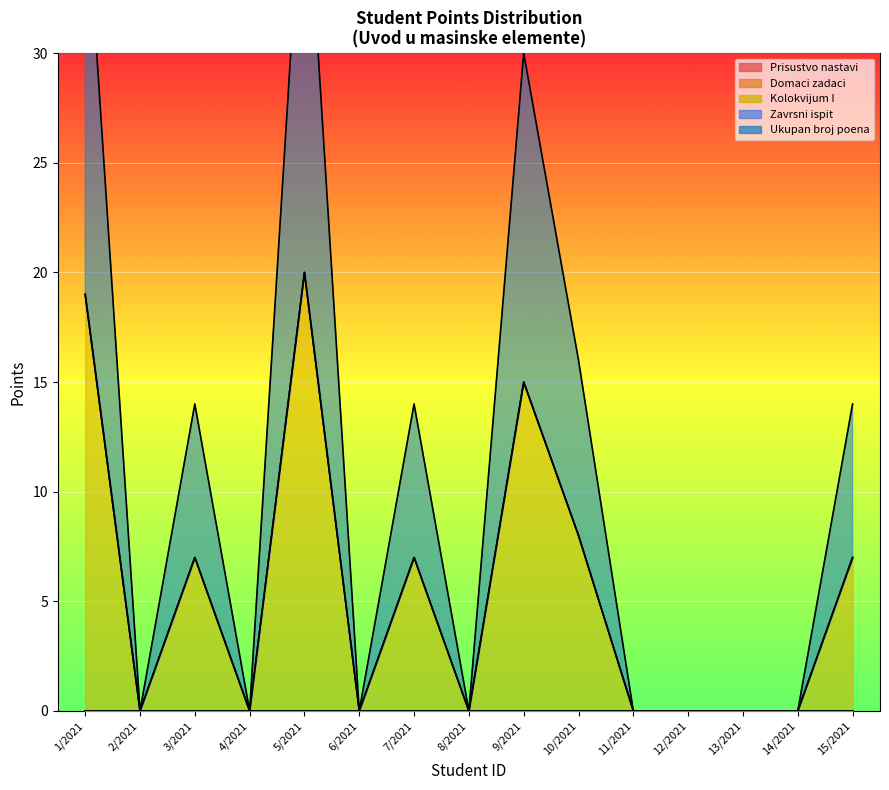

Is it true that Kolokvijum I equals 9 at 3/2021?

False